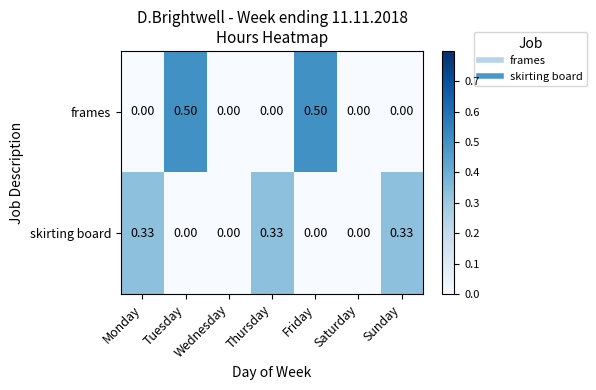

Which series has the widest spread of values?

frames